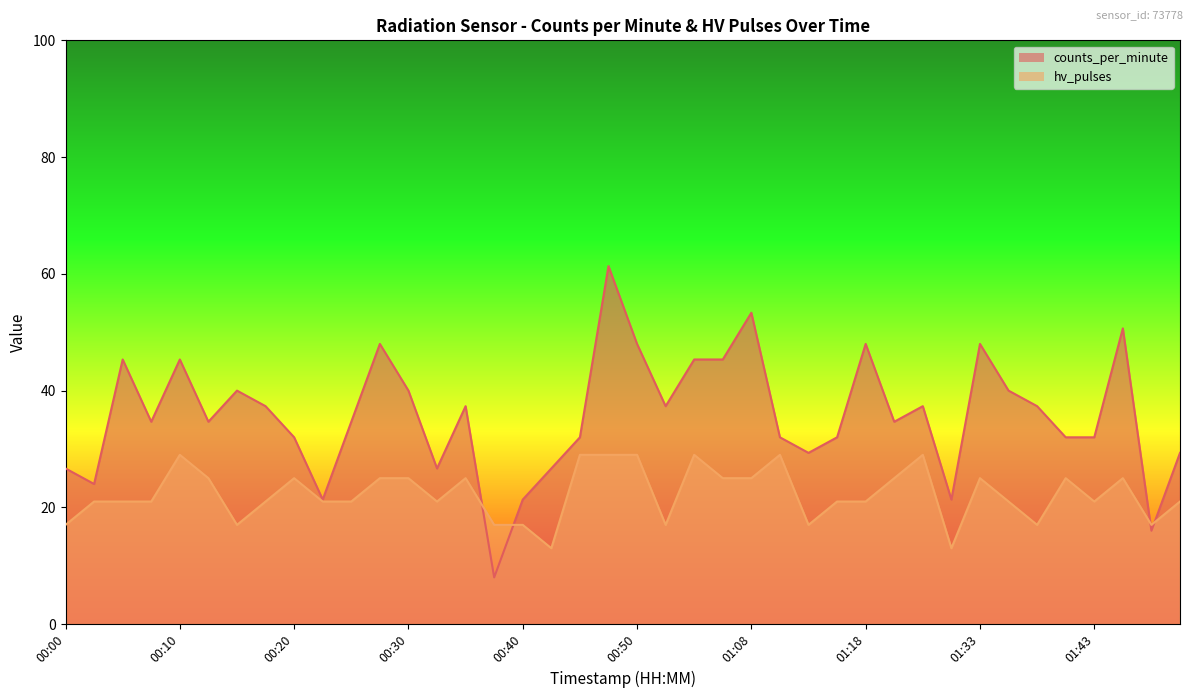

Is the value of hv_pulses at 01:35 greater than the value of counts_per_minute at 01:48?

No